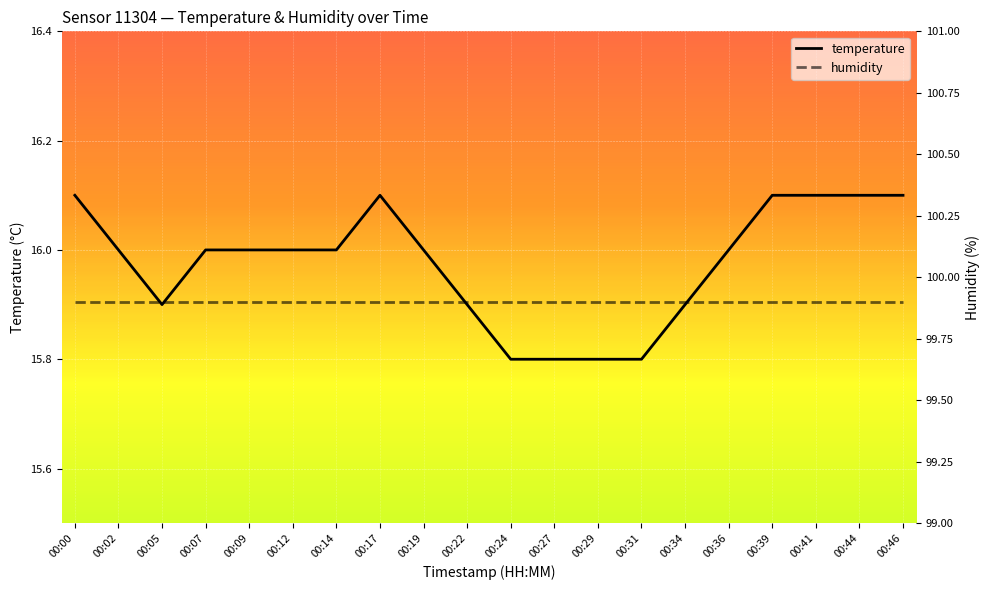

At which label does temperature first exceed 16?

00:00